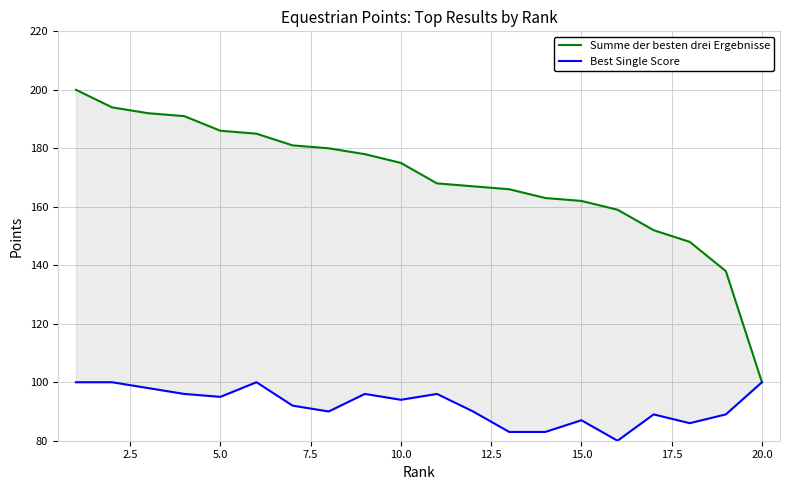

True or false: Best Single Score has more than 2 interior local peaks.

True